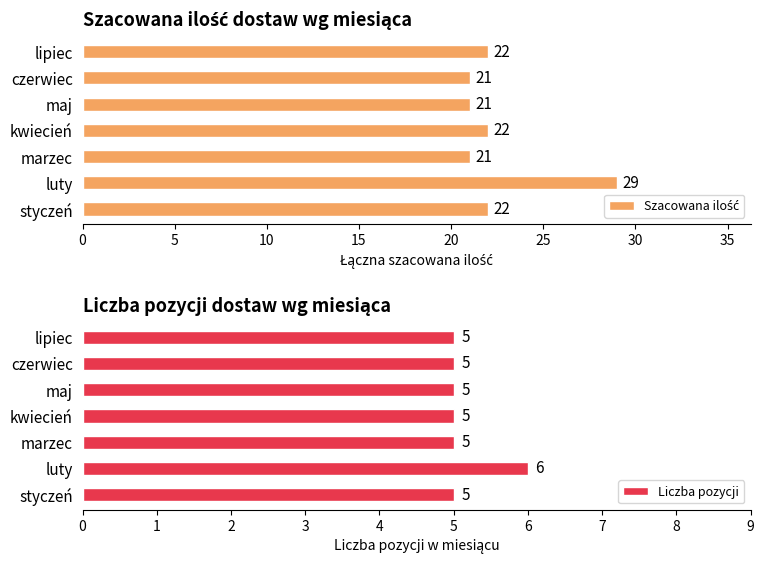

How many bars are there in each group?

2